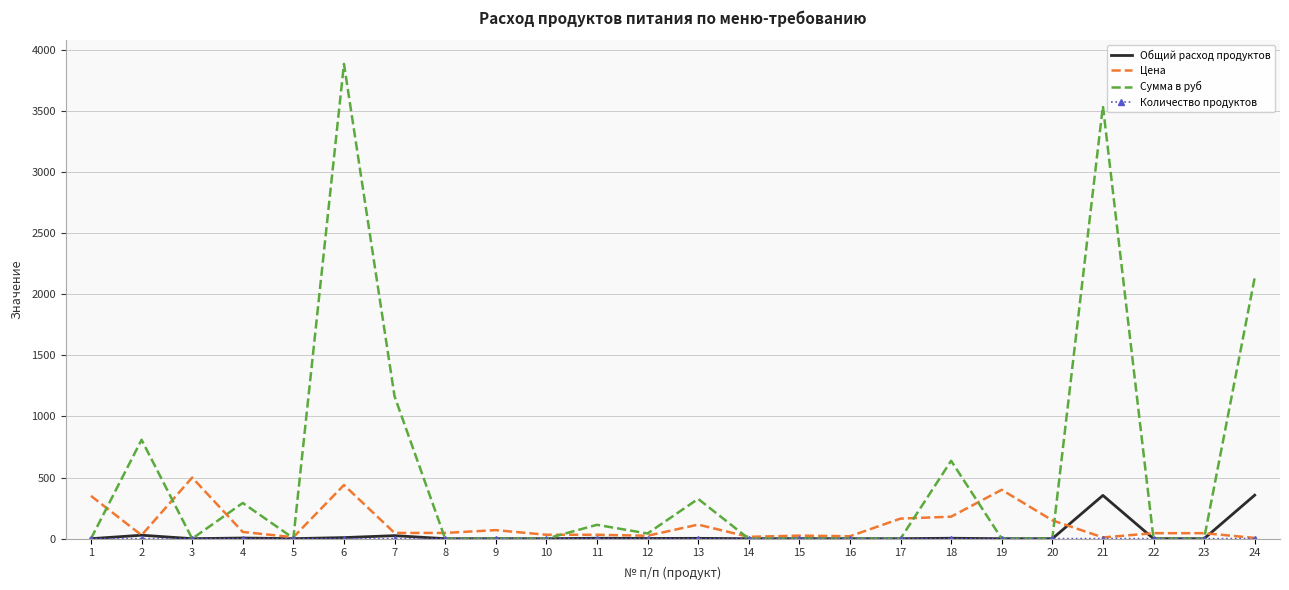

Which series has the largest total across all categories?

Сумма в руб